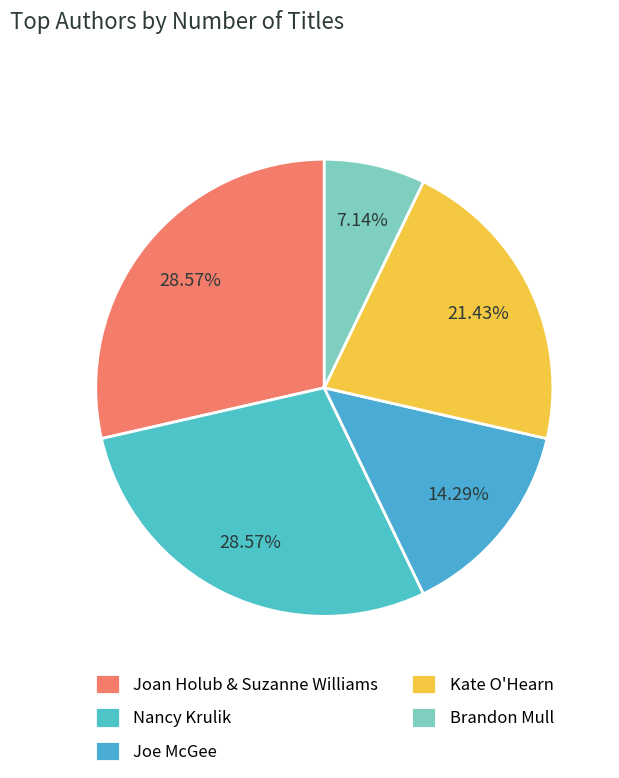

Combined, do Brandon Mull and Kate O'Hearn account for over 50%?

No